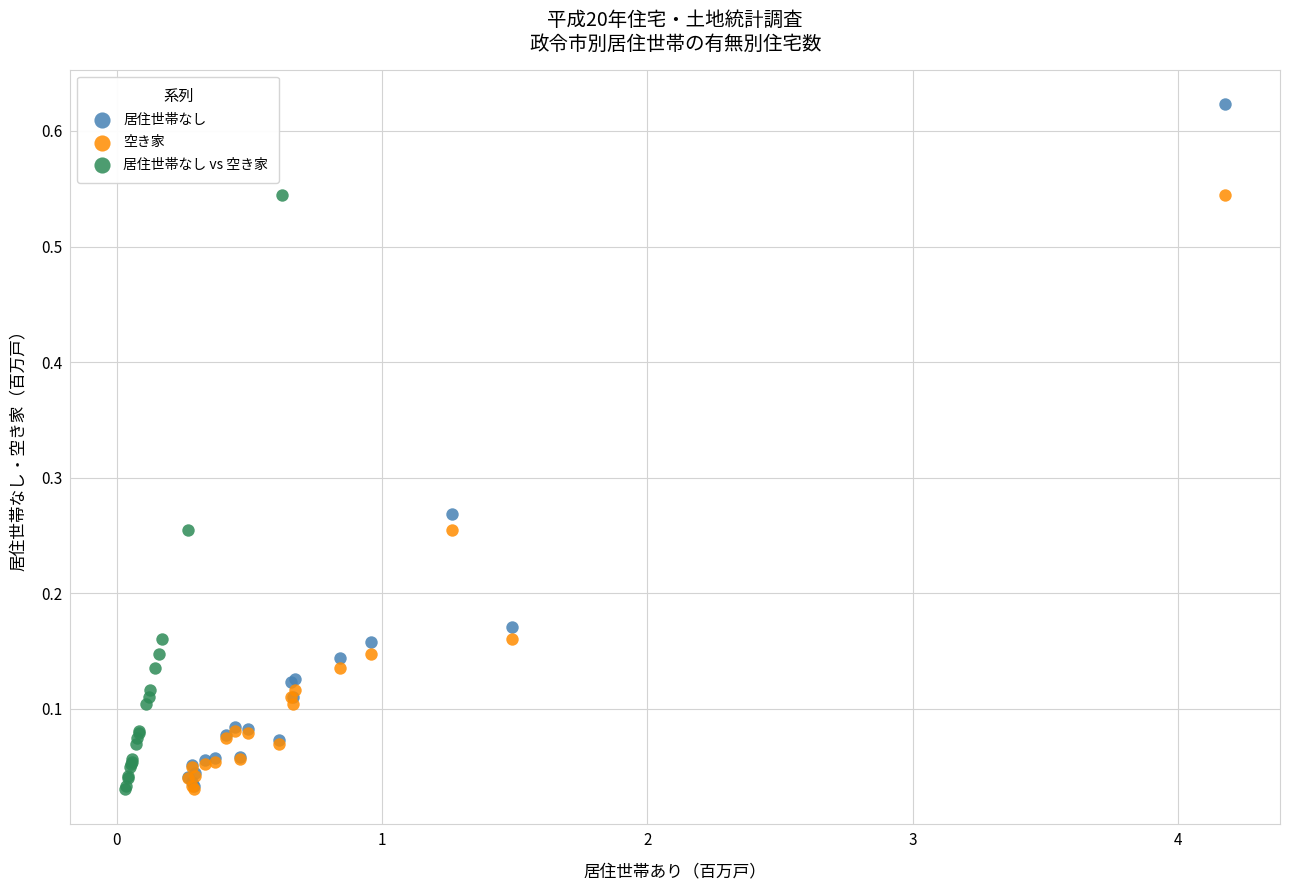

Which series reaches the maximum Y coordinate?

居住世帯なし